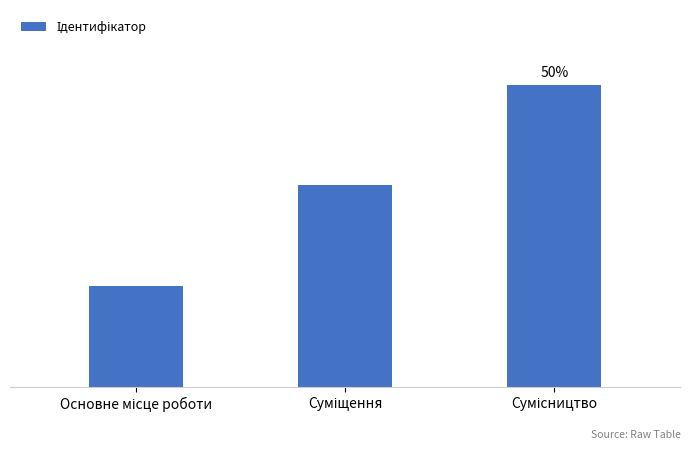

At which label is the value closest to 2?

Суміщення